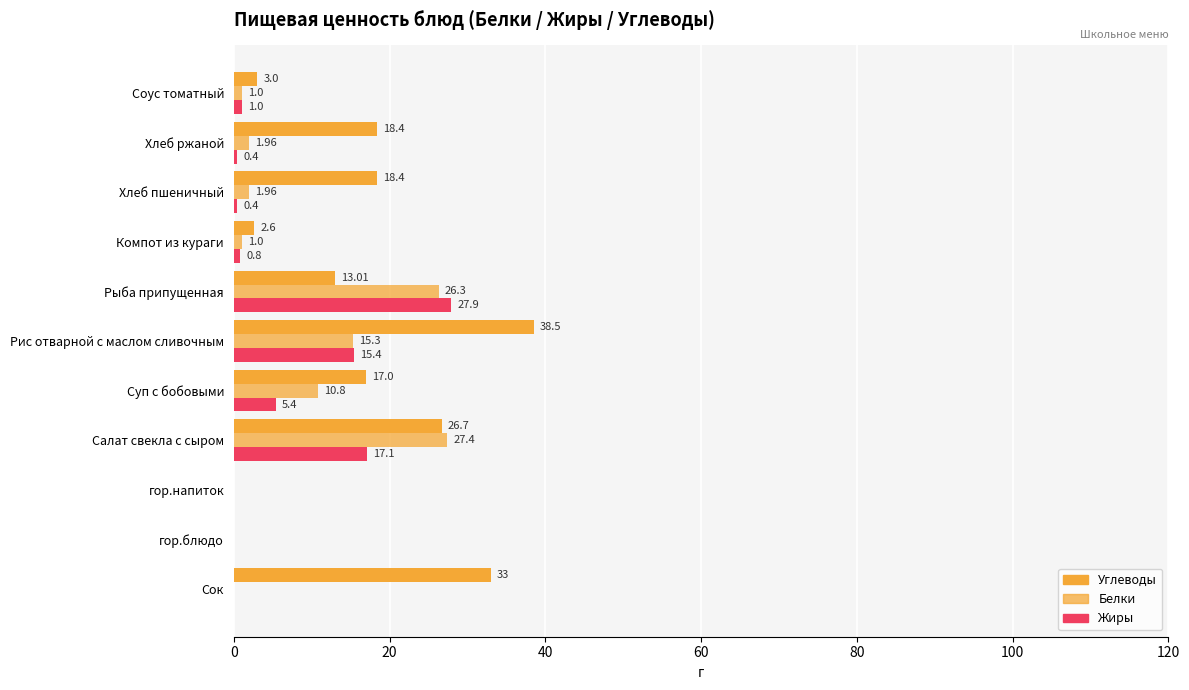

What position from the right is Соус томатный?

1